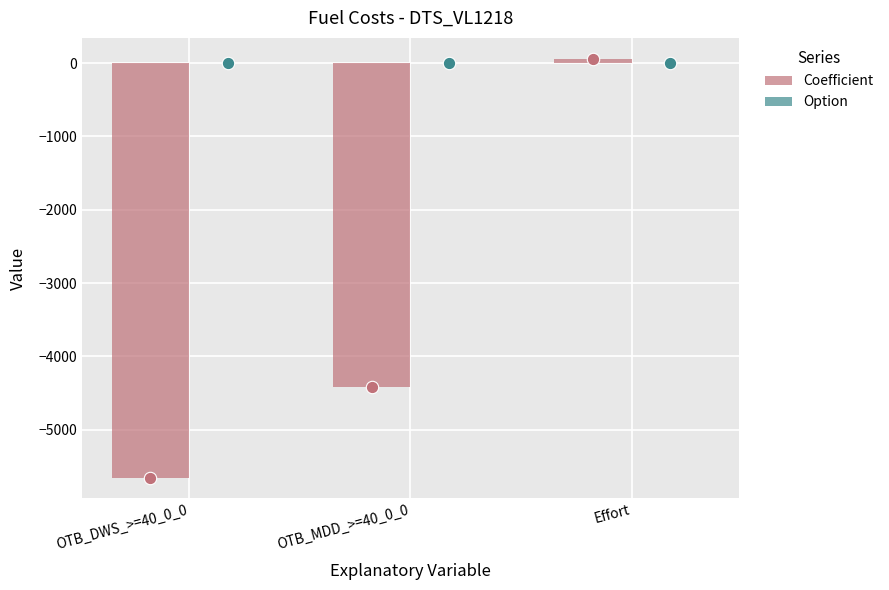

Which series has the largest Y range (max minus min)?

Coefficient